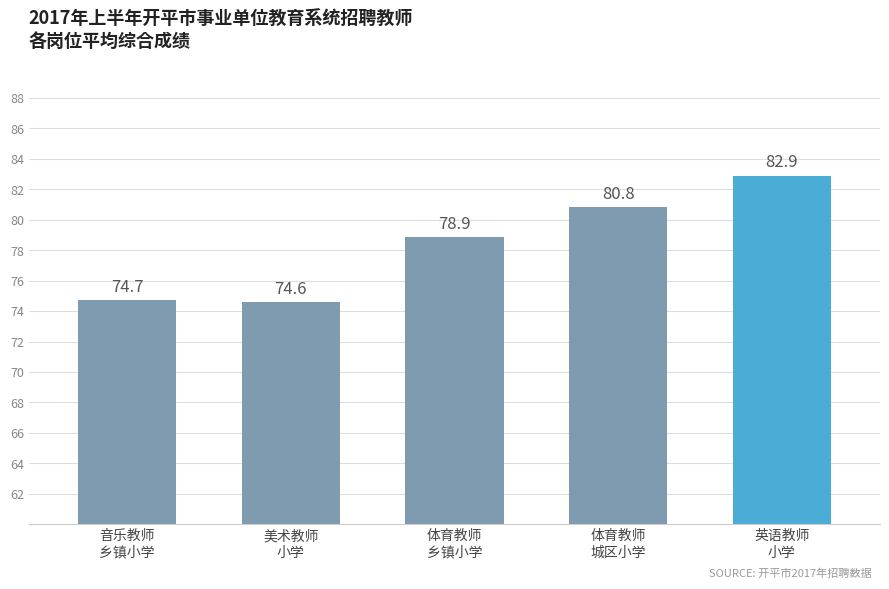

Approximately how many times larger is the value at 体育教师
城区小学 compared to 音乐教师
乡镇小学?

1.1